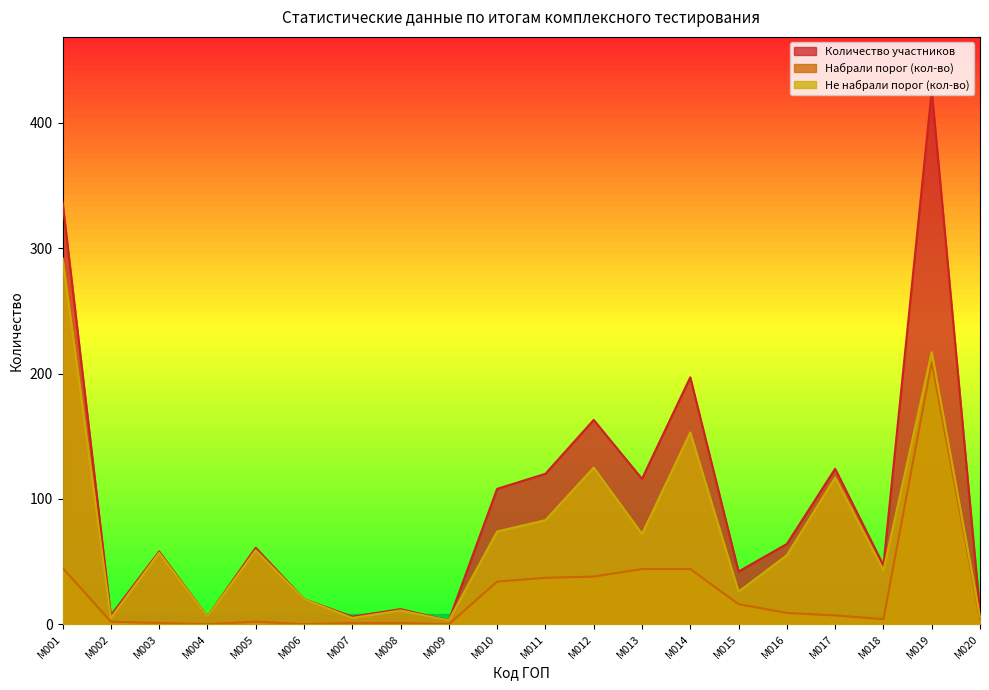

True or false: Количество участников and Набрали порог (кол-во) cross at least once.

False